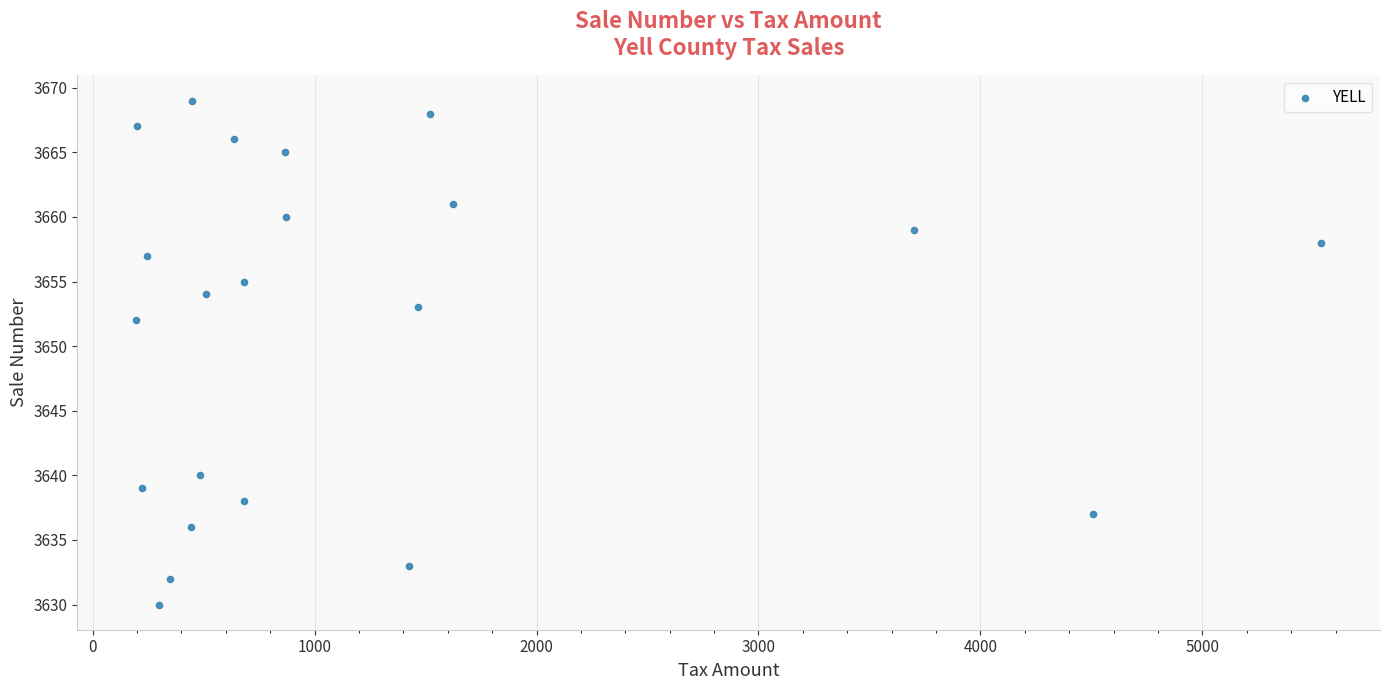

What is the range of Y values (max minus min)?

39